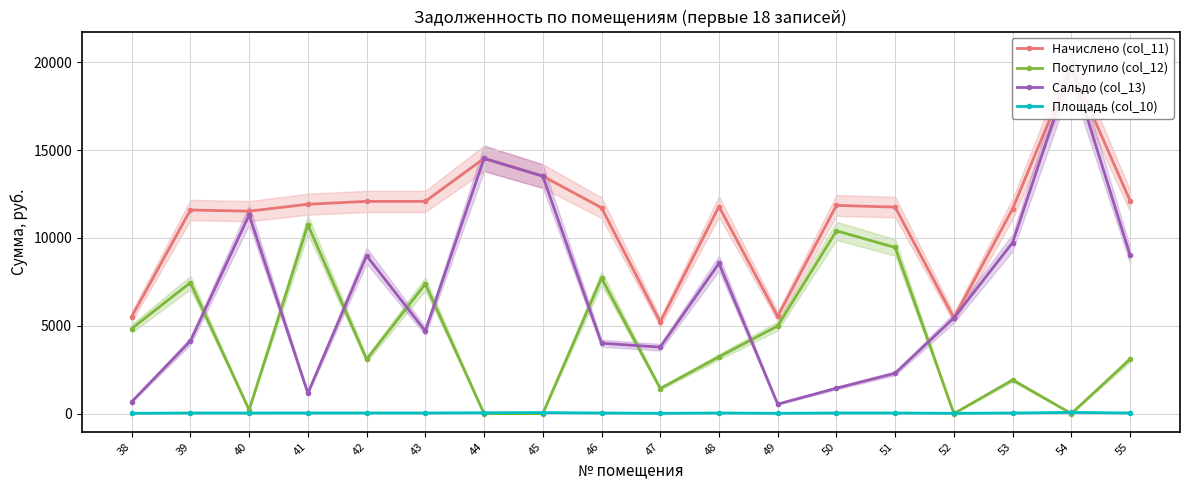

At which category is the sum across all series the highest?

54